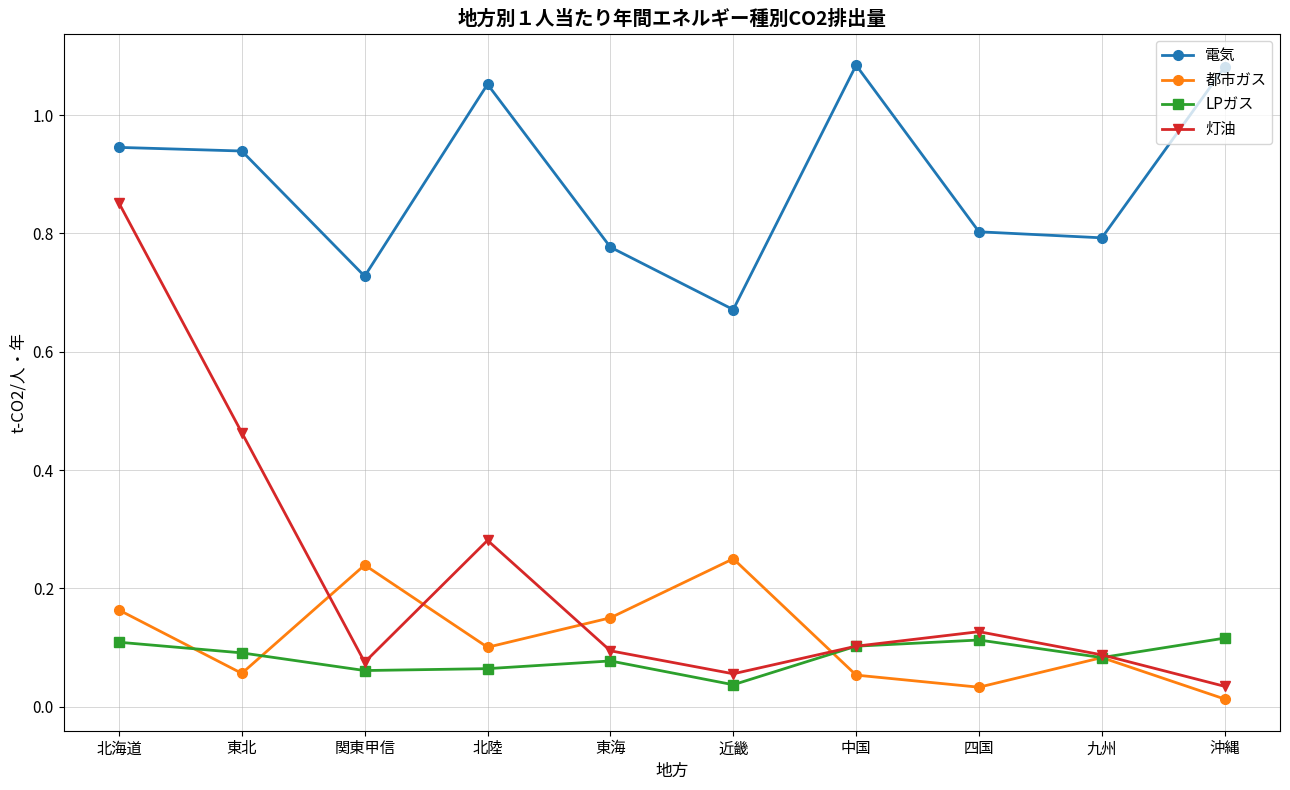

Count the number of categories in the chart.

10